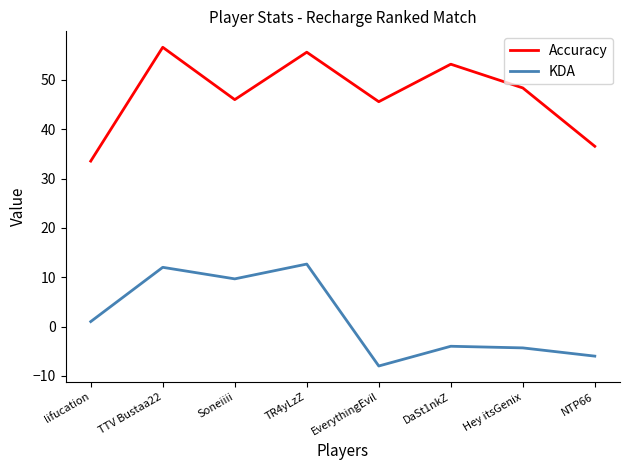

What is the difference between the maximum and minimum values in the Accuracy series?

23.1